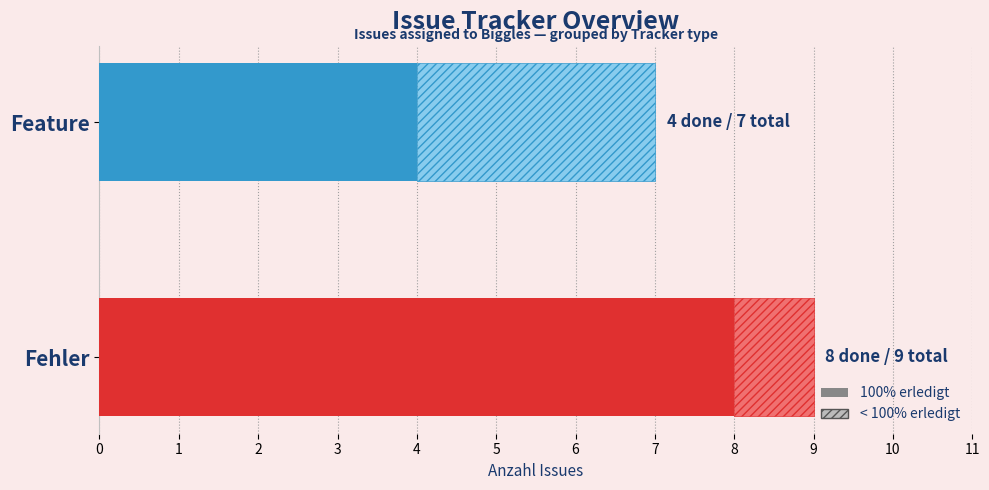

At which category is the sum across all series the highest?

Fehler